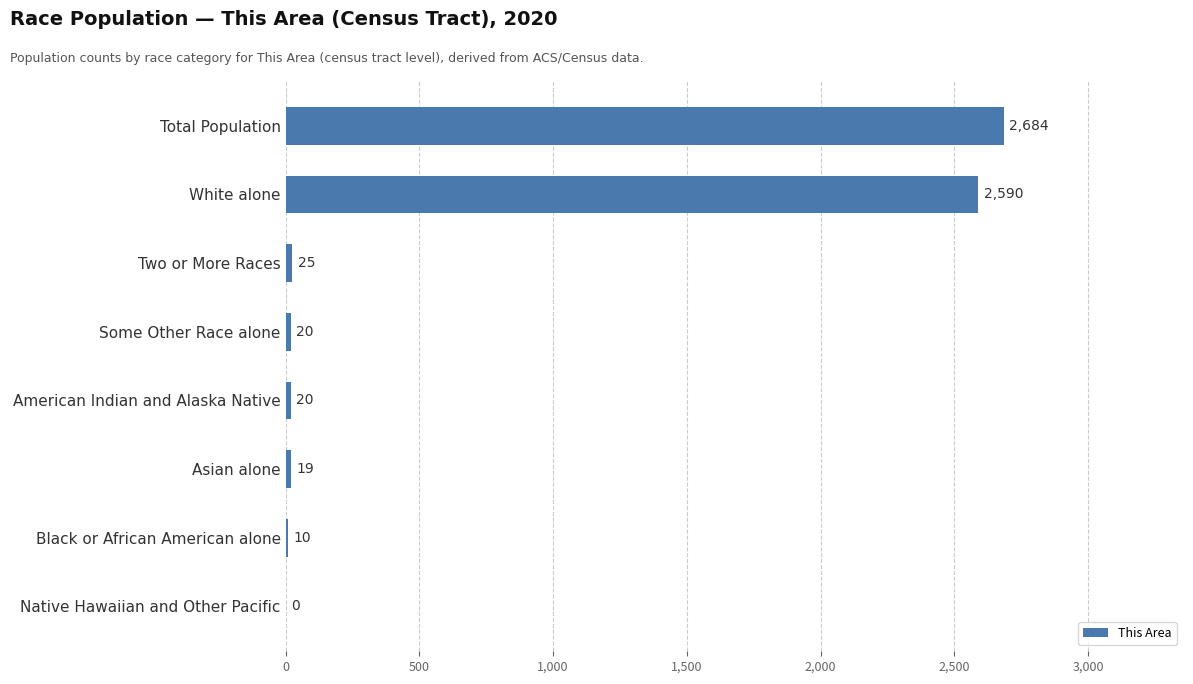

What is the change in value from Two or More Races to Native Hawaiian and Other Pacific?

-25